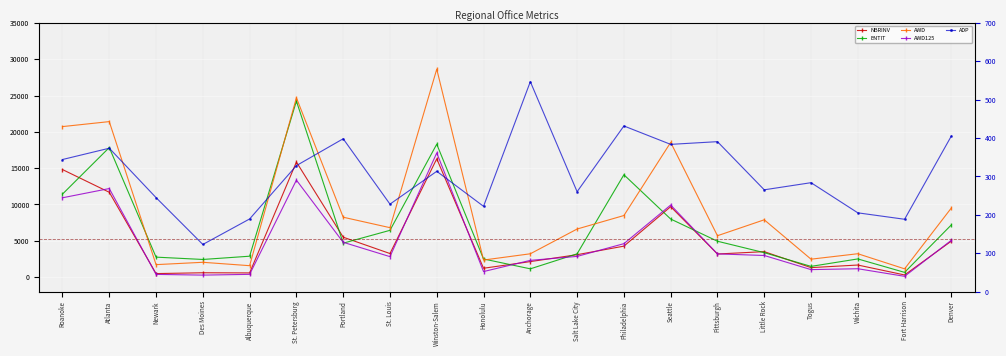

What is the label of the 12th point from the left?

Salt Lake City